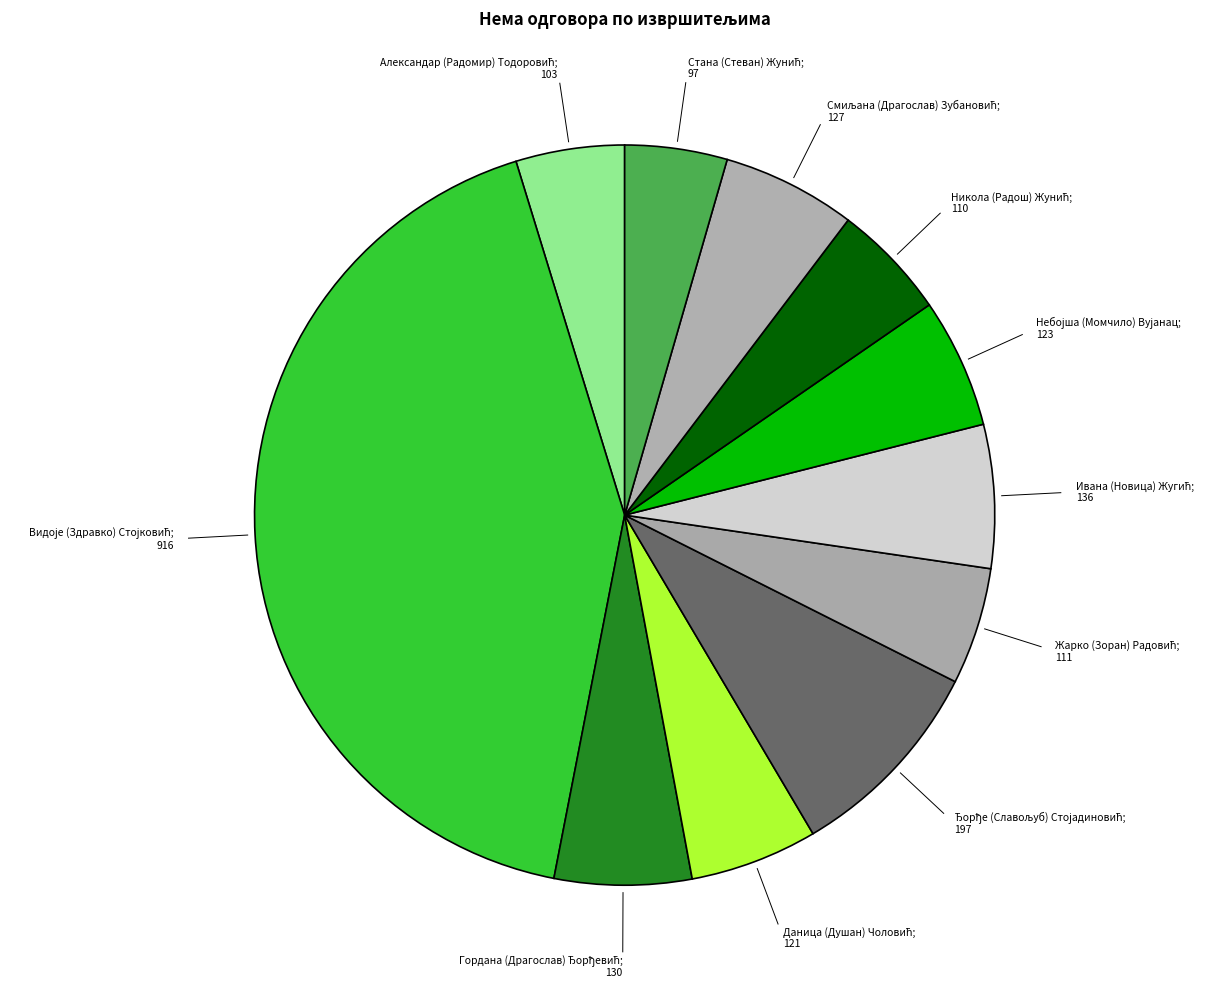

Count the number of slices in the pie.

11